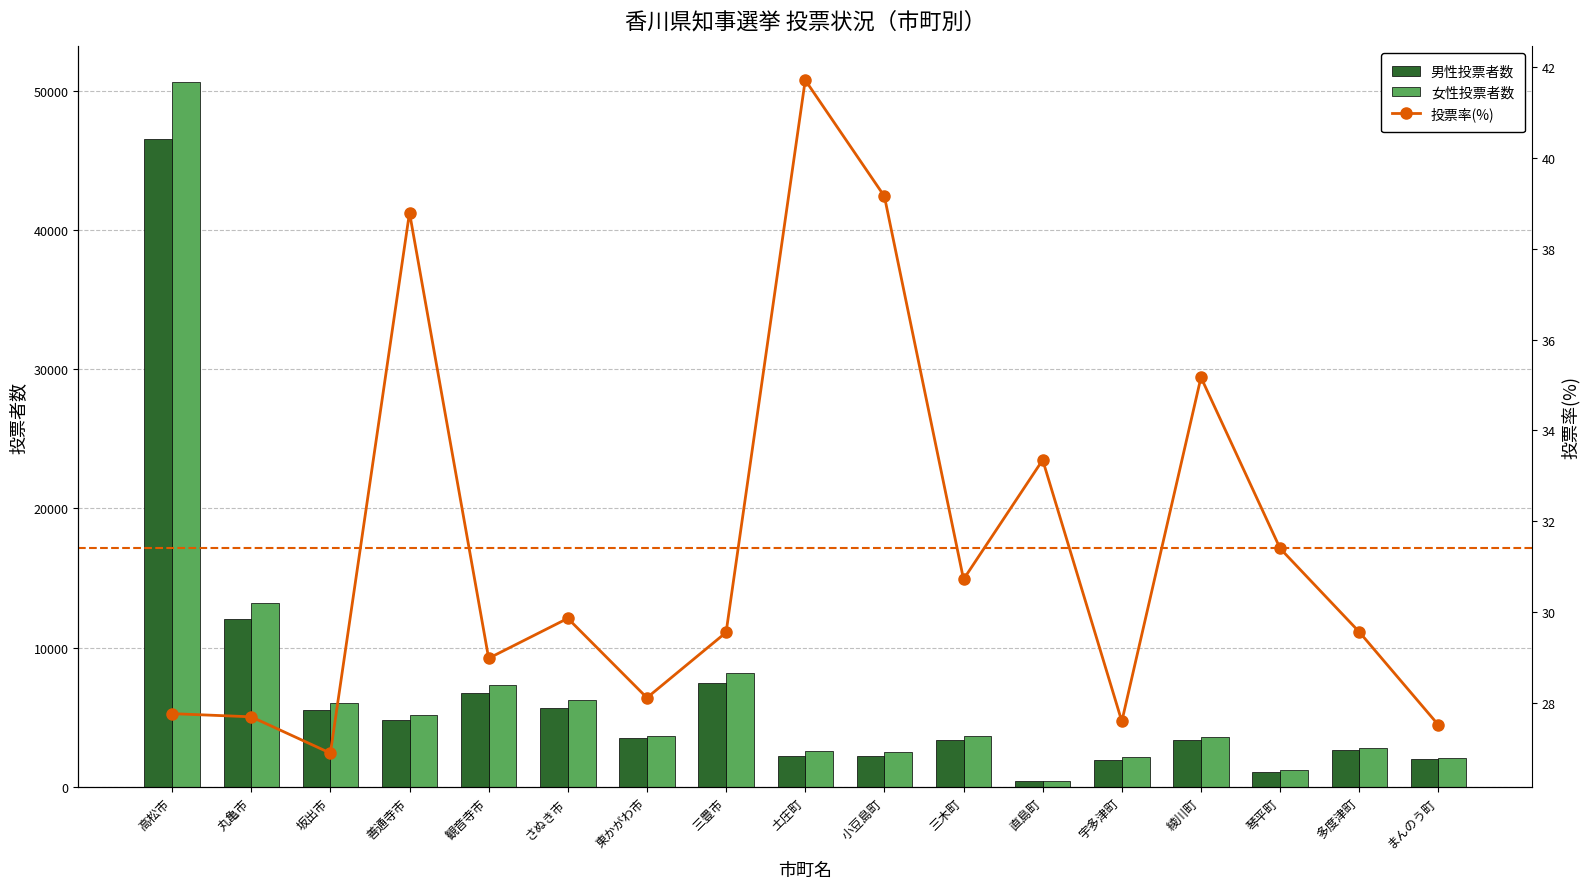

How many groups of bars are there?

17